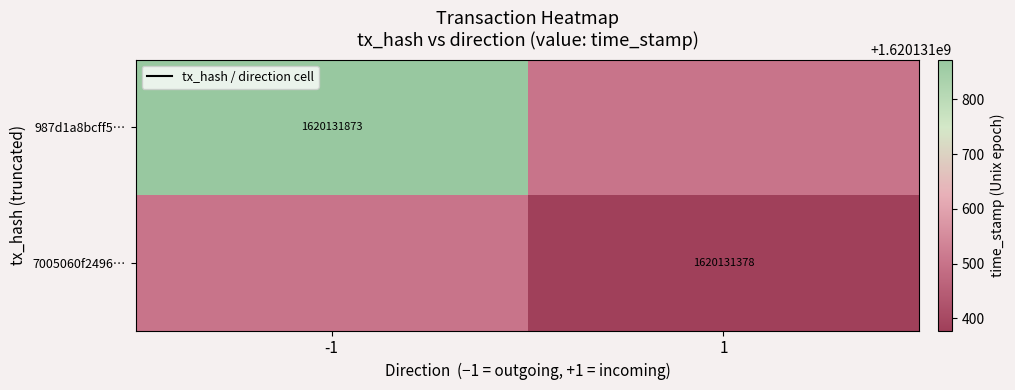

Is the value of 987d1a8bcff5965532db34ac00a4befdce05751 at time_stamp greater than the value of 7005060f2496c4e0a84f1662ee4450b6fd3075e at time_stamp?

Yes